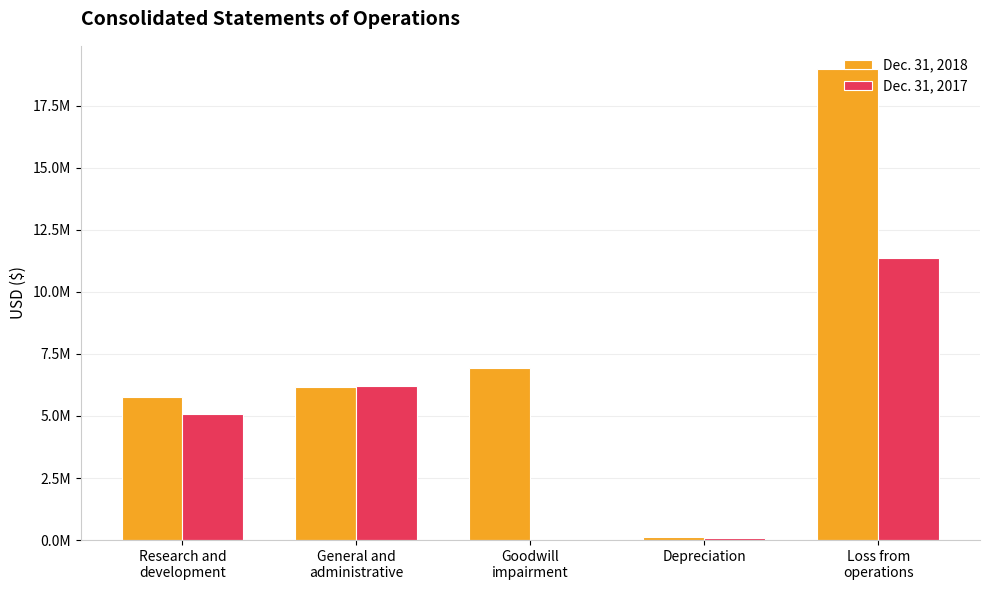

What are all the series names shown in the legend?

Dec. 31, 2018, Dec. 31, 2017